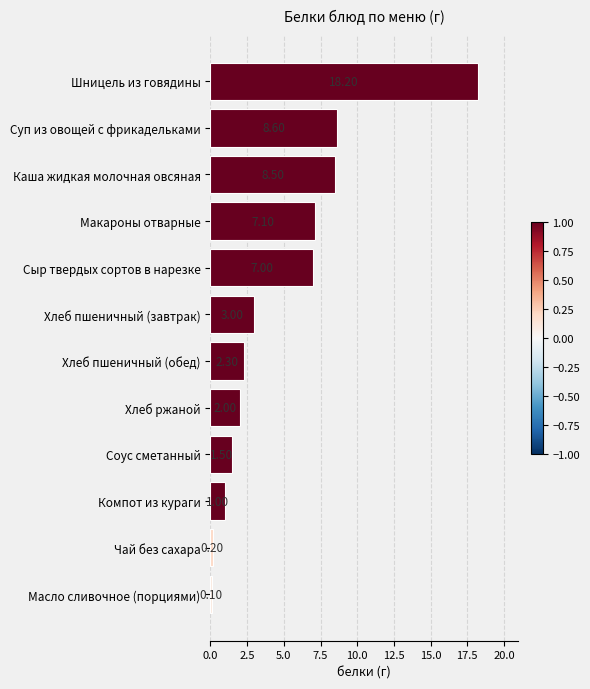

What is the ratio of the value at Каша жидкая молочная овсяная to the value at Хлеб ржаной?

4.2